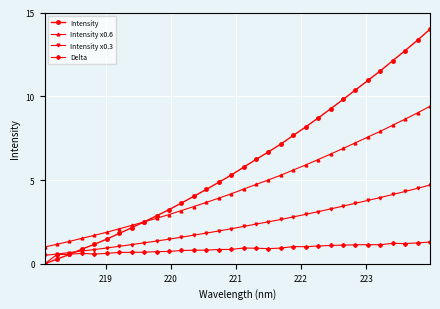

What is the value of the Intensity x0.3 point at the 3rd from the left?

0.7